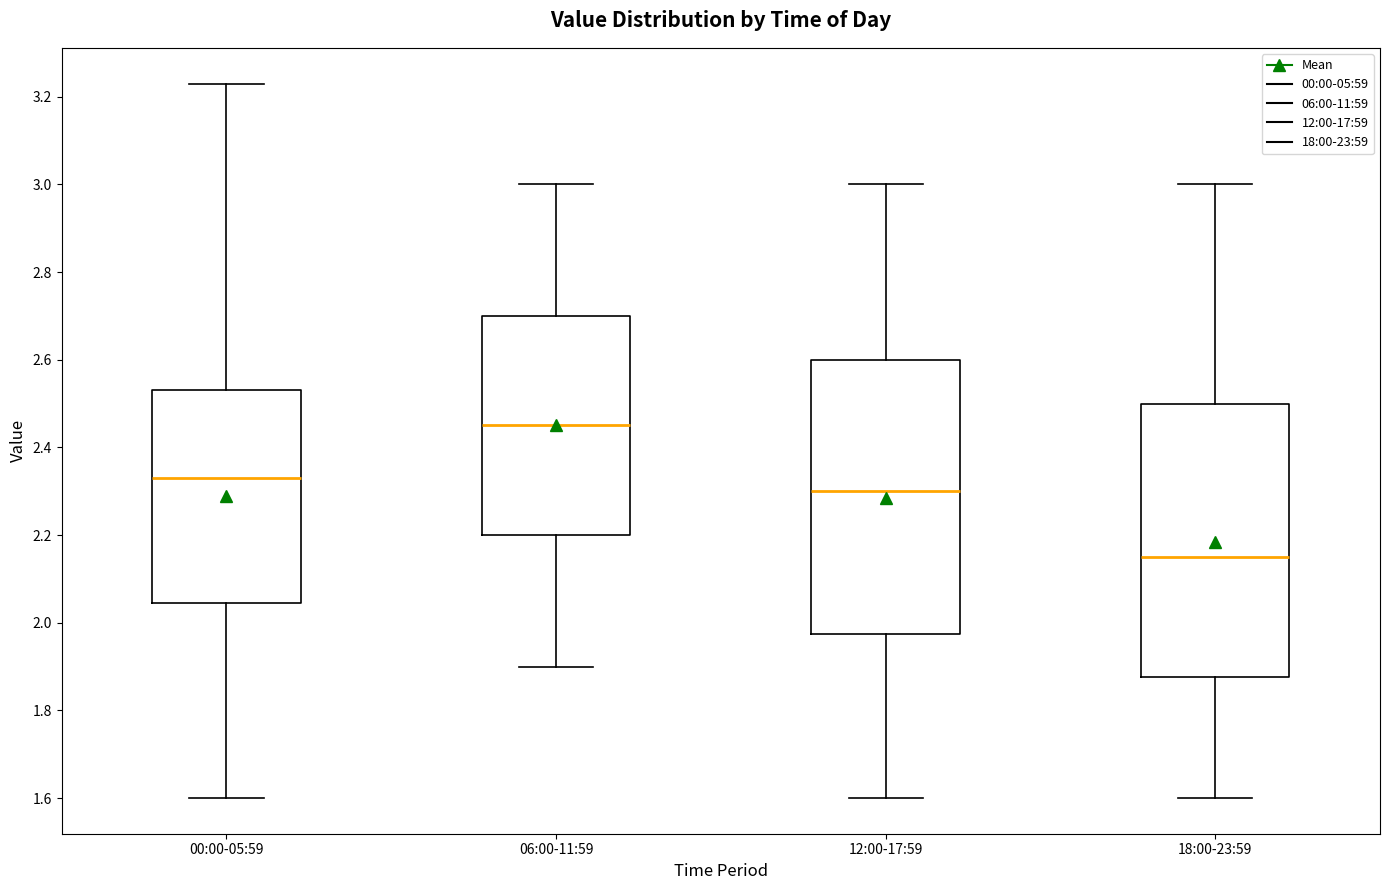

Which box's median line is the highest?

06:00-11:59